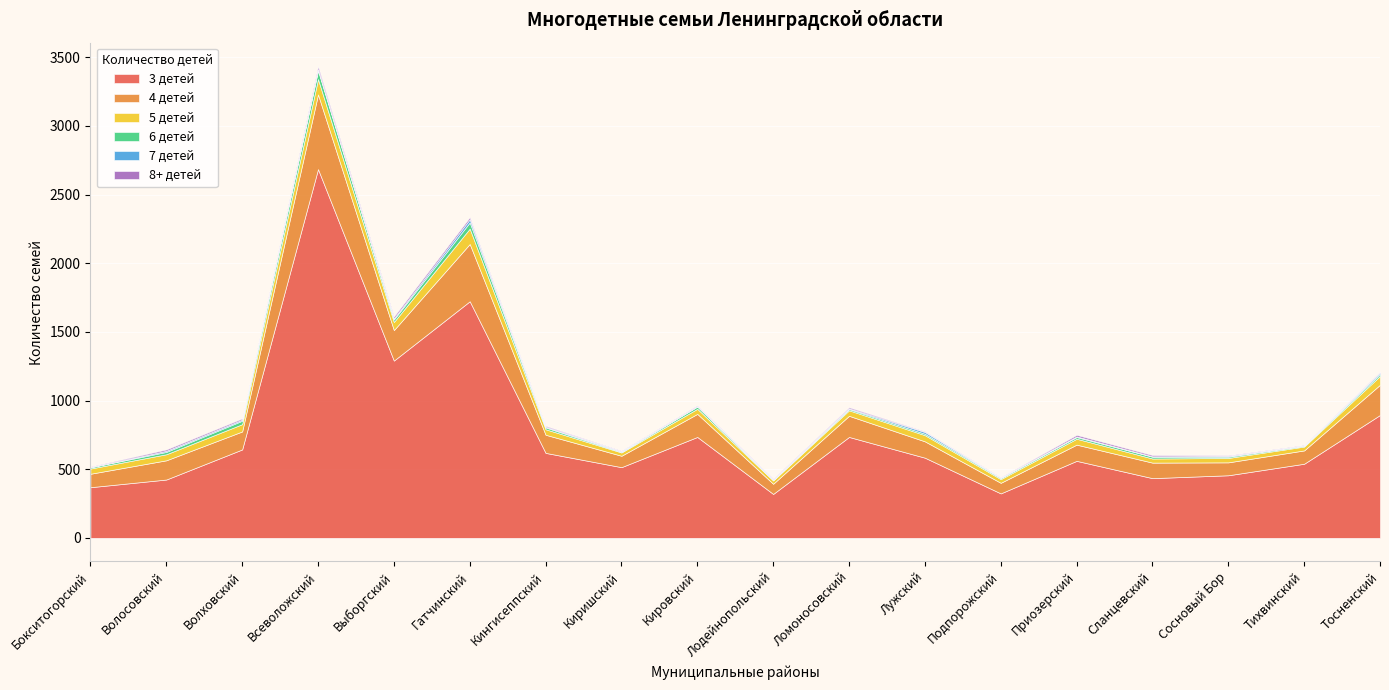

The value of 8+ детей at Приозерский is 11. True or false?

True